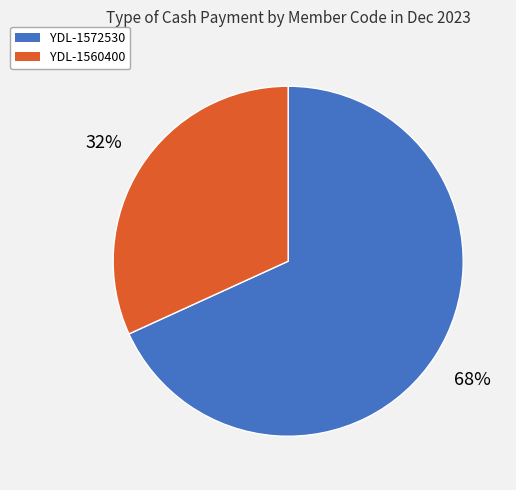

To the nearest percent, what is the combined percentage of YDL-1572530 and YDL-1560400?

100%